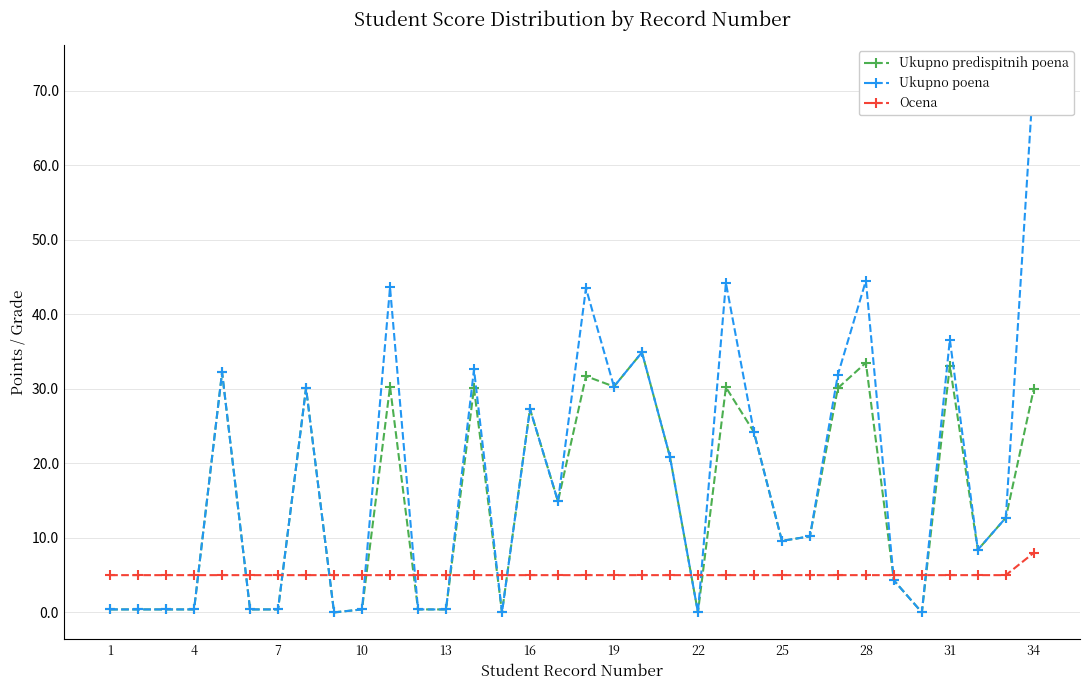

Which series has the largest total across all categories?

Ukupno poena